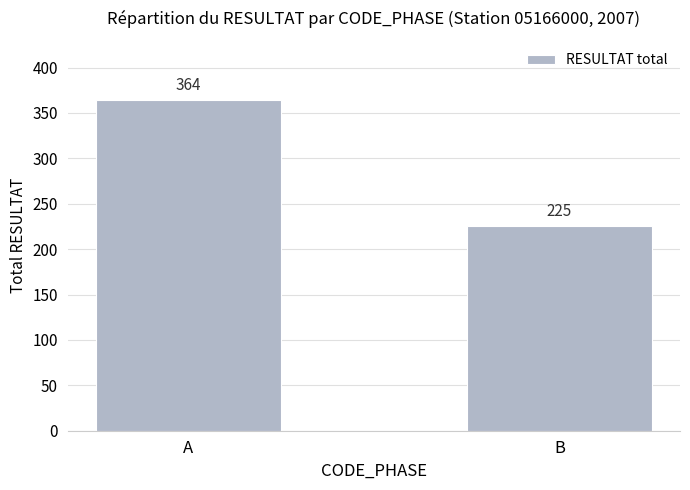

What is the sum of the values at A and B?

589